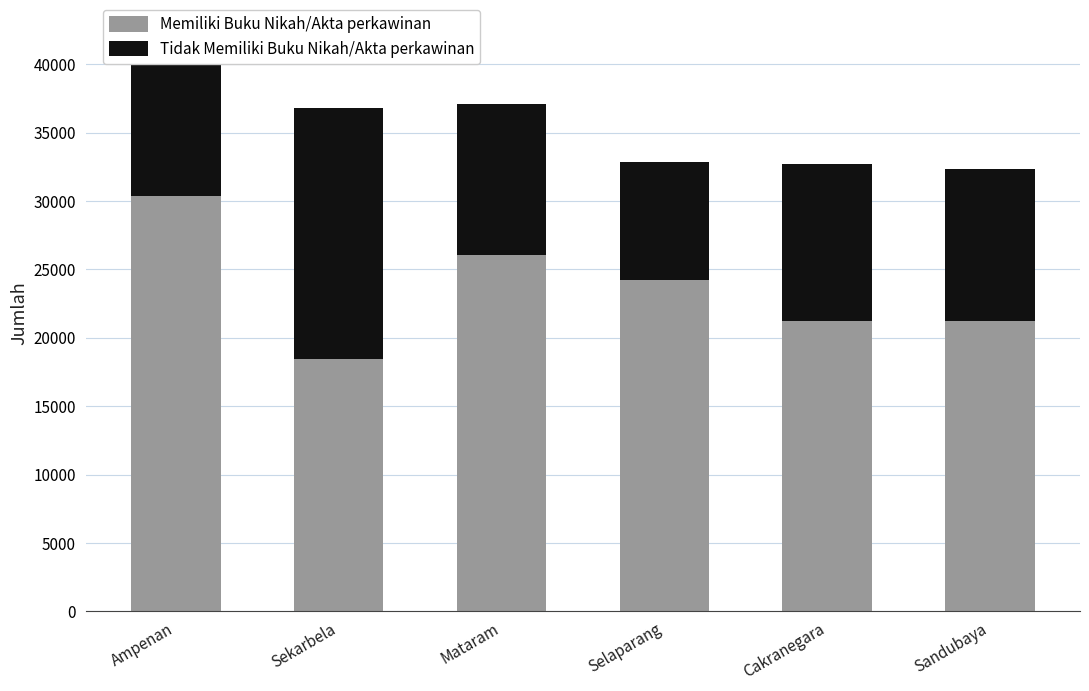

Where is Memiliki Buku Nikah/Akta perkawinan nearest to the value 24393?

Selaparang